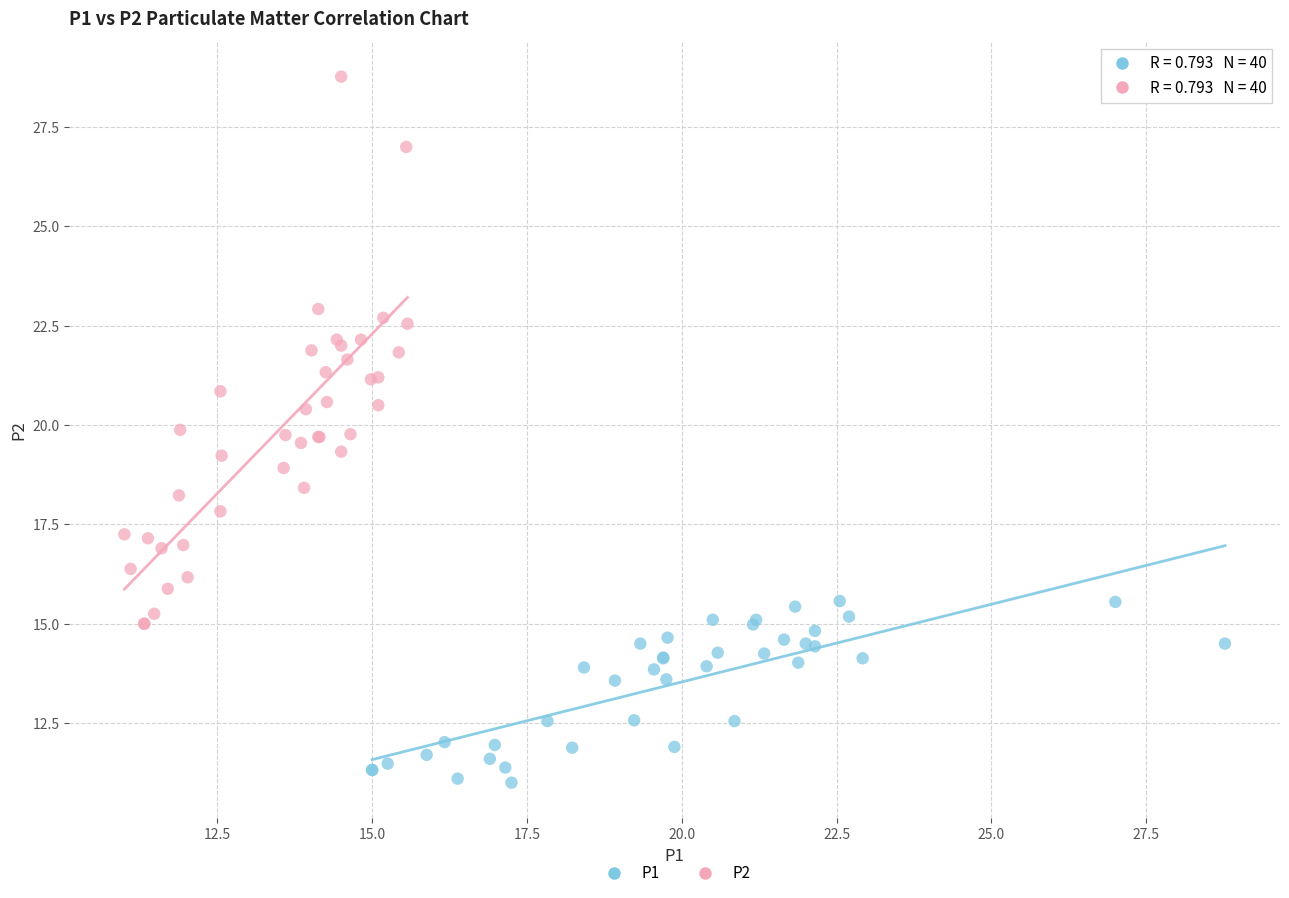

Which series contains the highest Y value?

P2